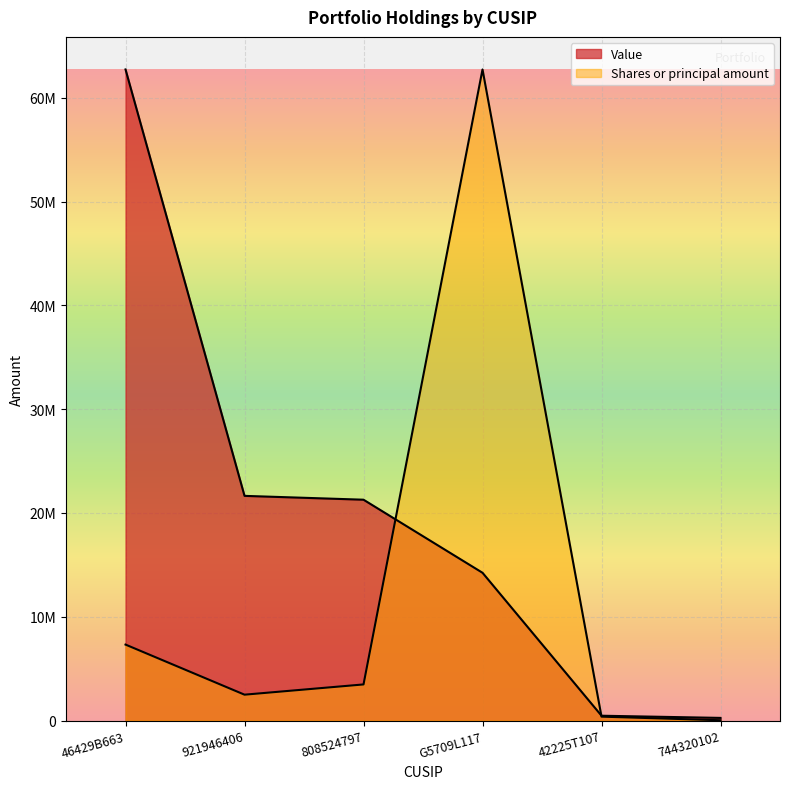

Between which two adjacent categories do Shares or principal amount and Value first intersect?

808524797 and G5709L117